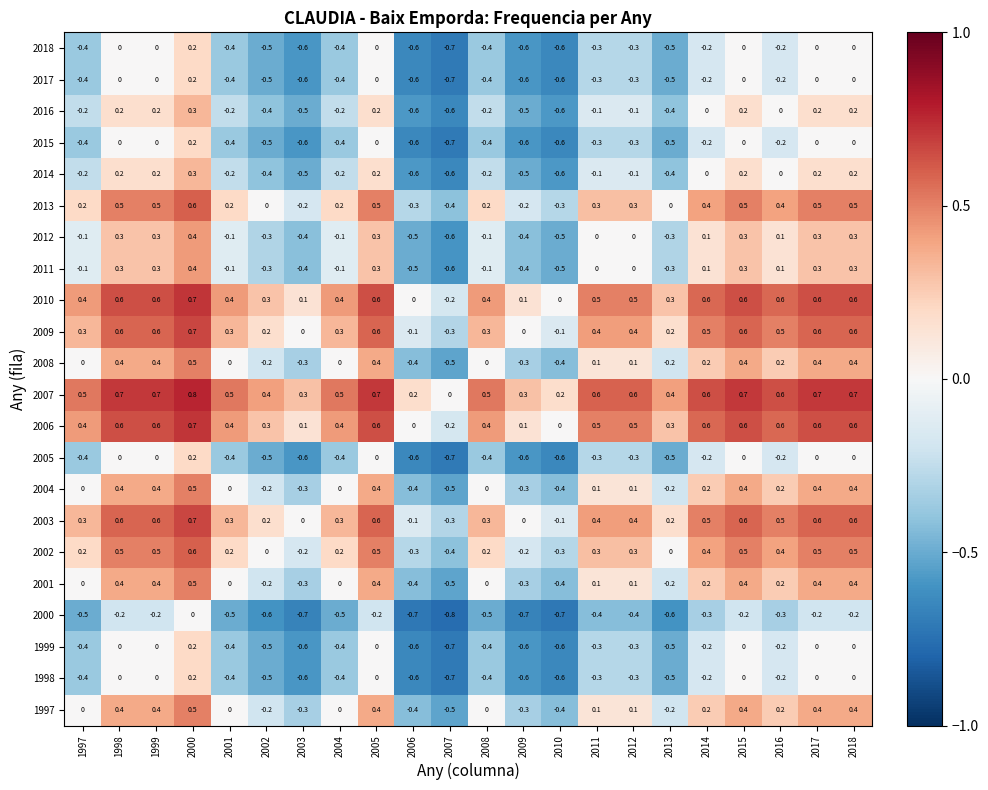

Which label corresponds to the largest value in the chart?

2000